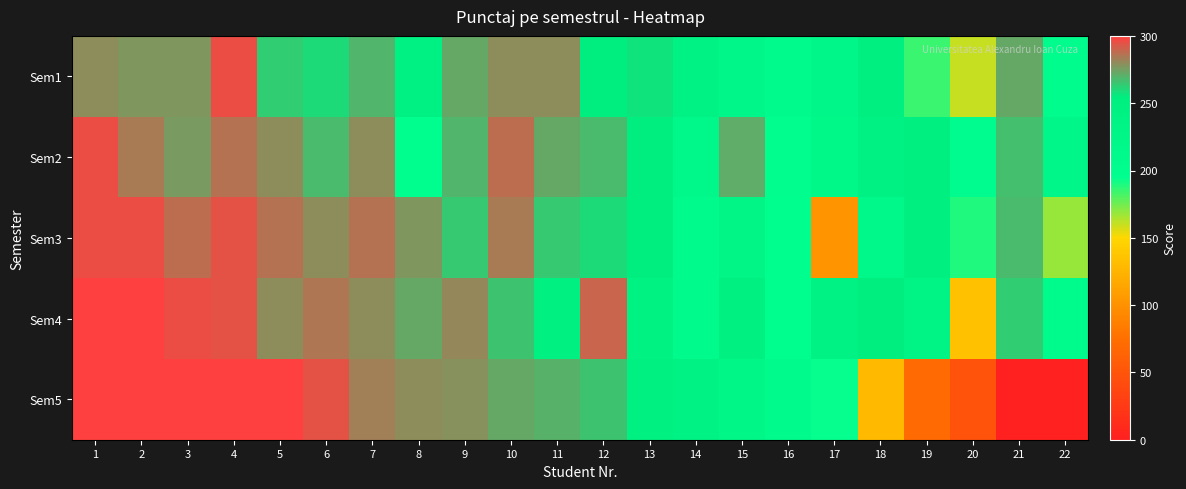

What is the spread (max minus min) of values at 19?

180